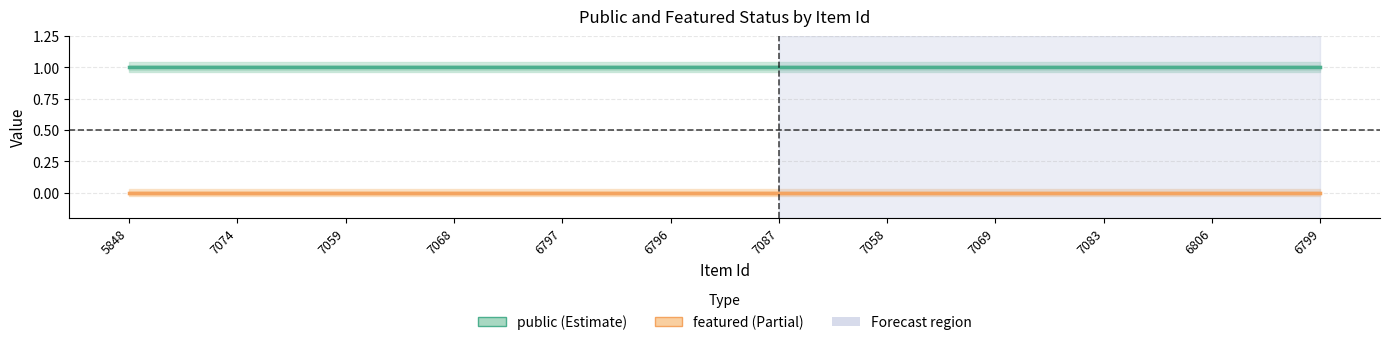

Is this an area chart (filled region under the line)?

No